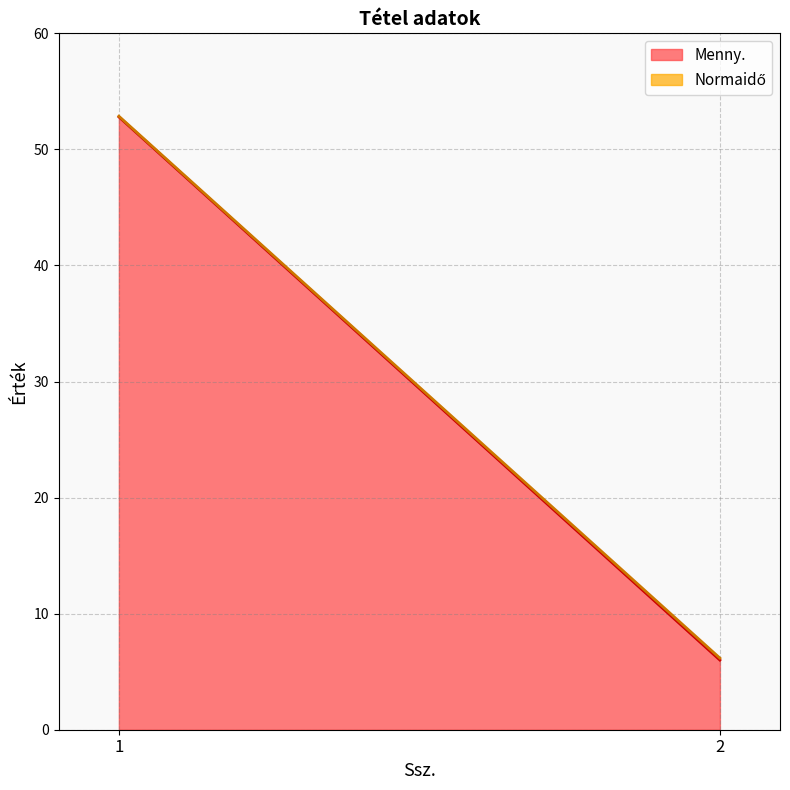

How many lines are shown in the chart?

2